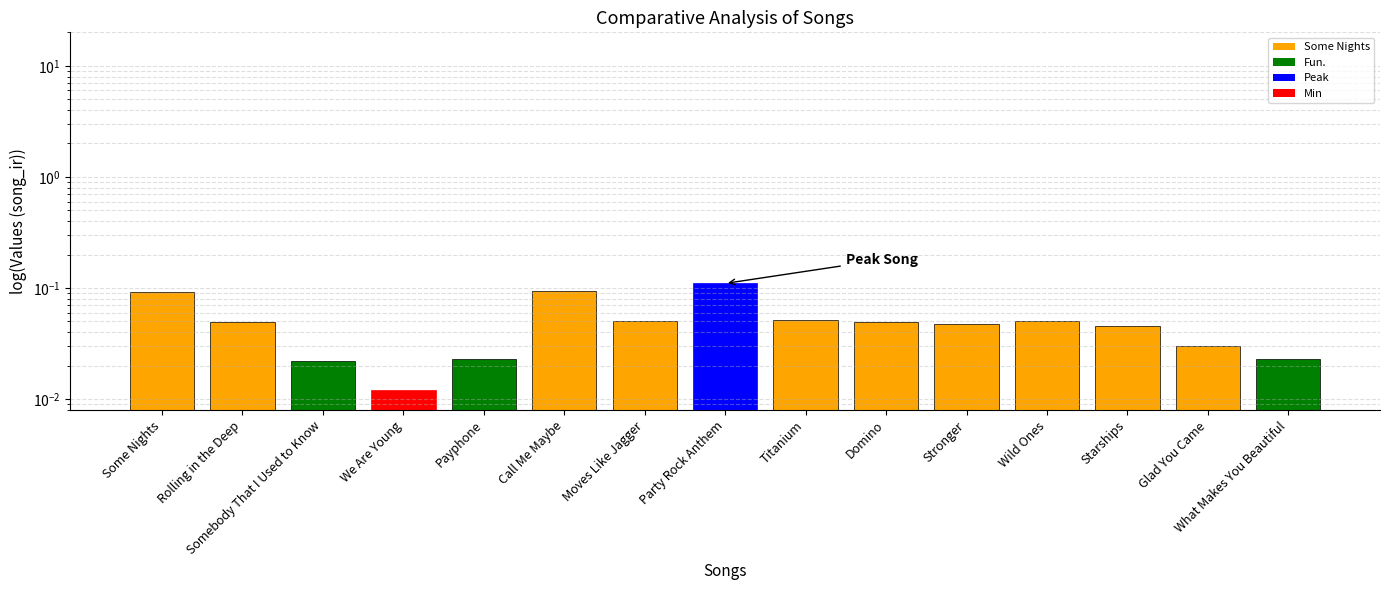

Reading left to right, what are all the values shown in this chart?

0.1	0.0	0.0	0.0	0.0	0.1	0.1	0.1	0.1	0.0	0.0	0.1	0.0	0.0	0.0